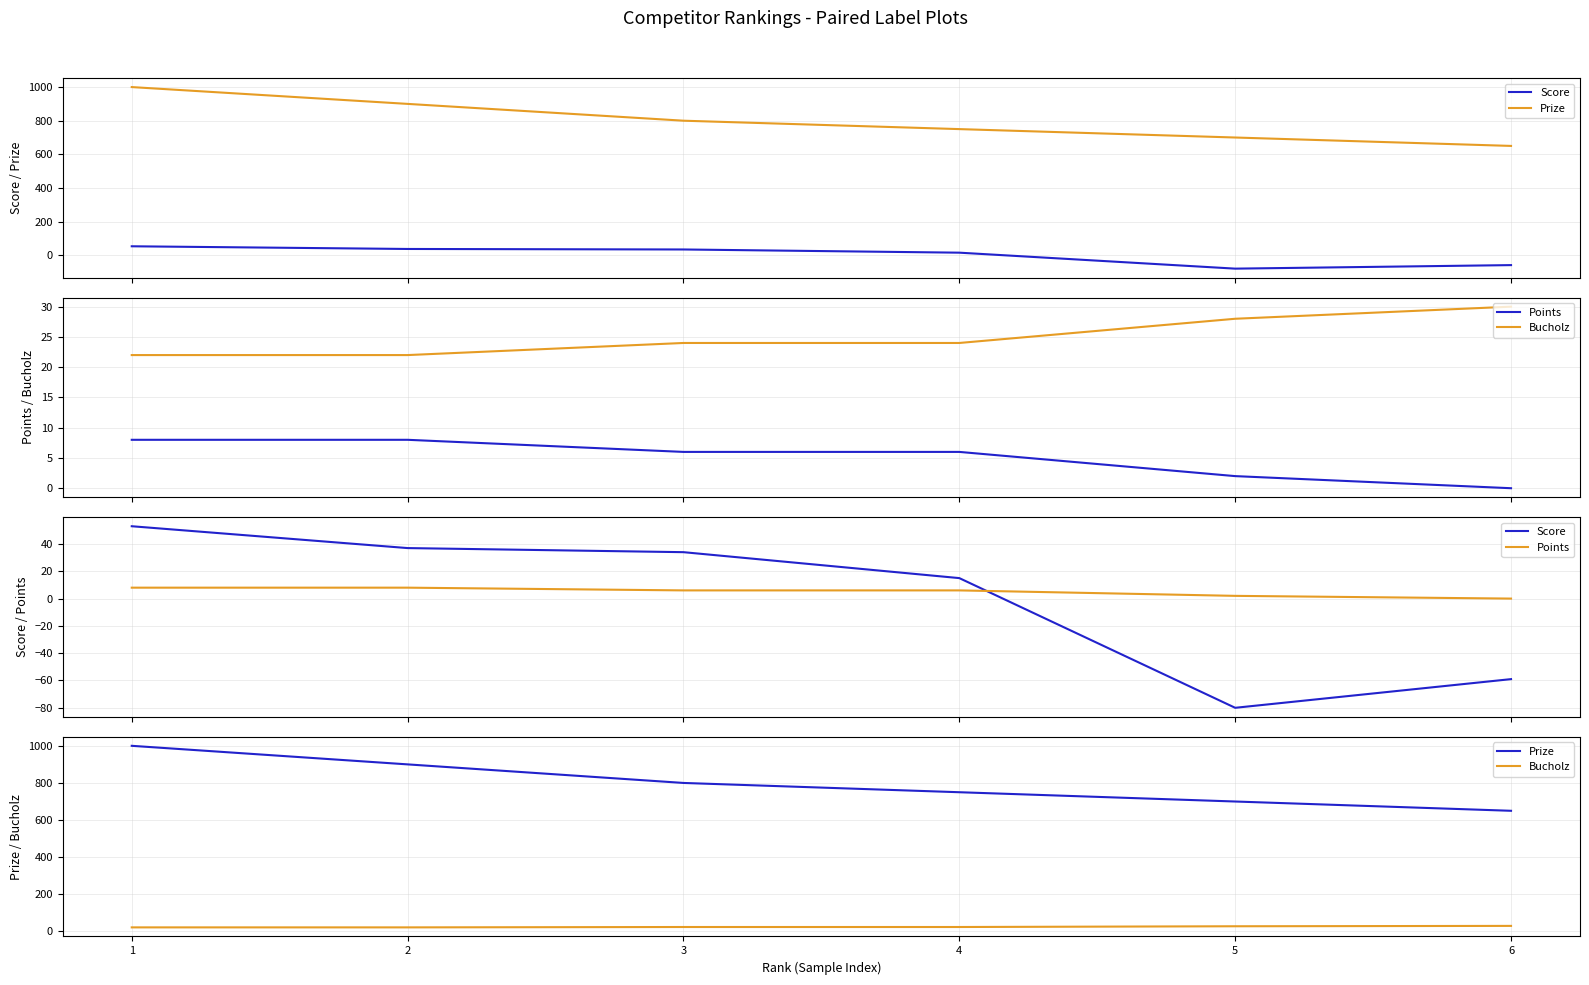

Which series has the largest range (max minus min)?

Prize